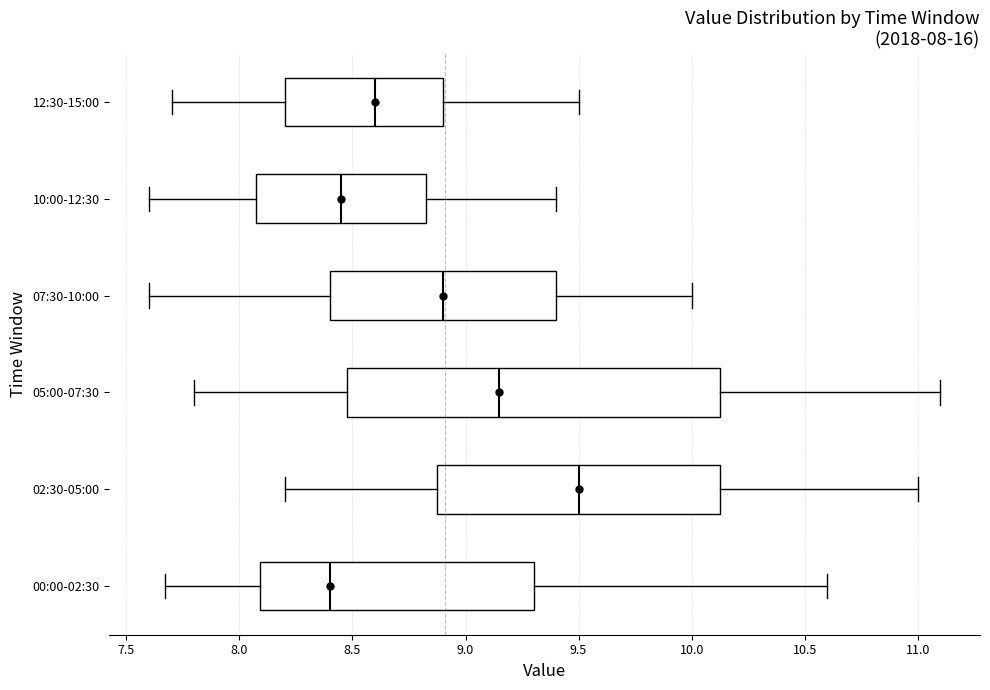

Which box is the widest, from its left edge to its right edge?

05:00-07:30